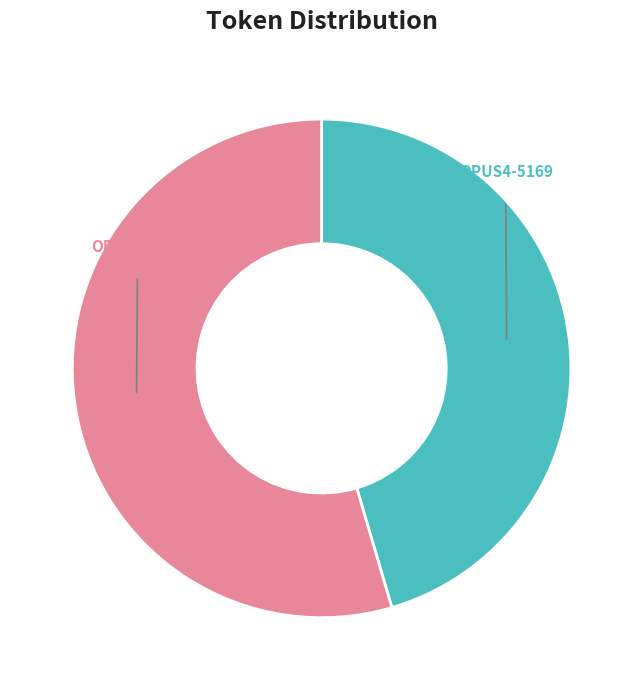

Count the number of slices in the pie.

2